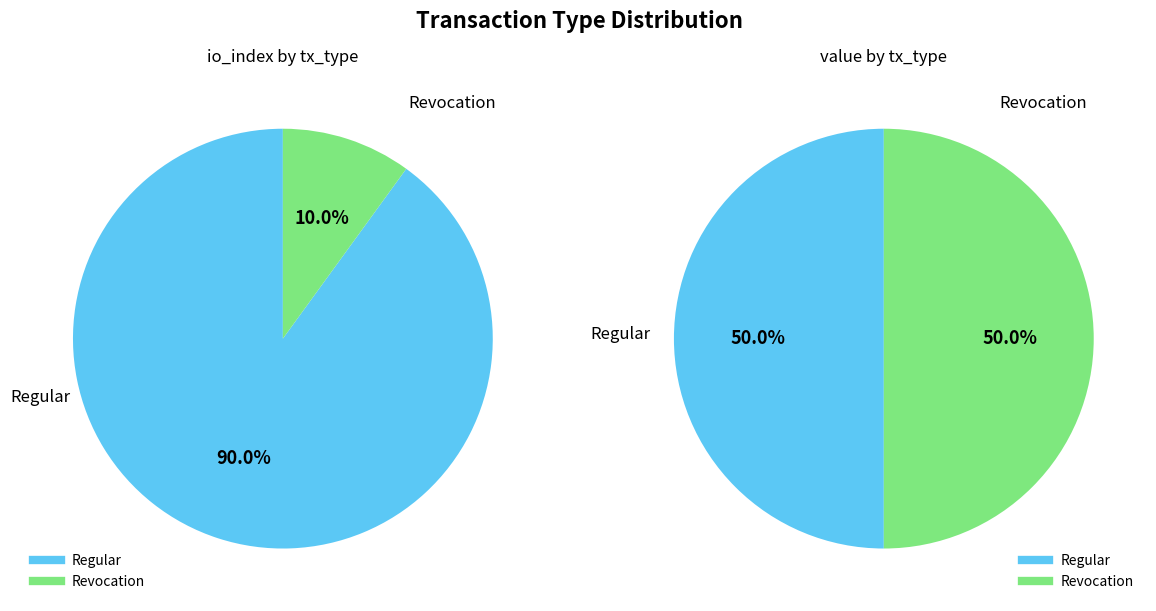

Which slice is the smallest?

Revocation